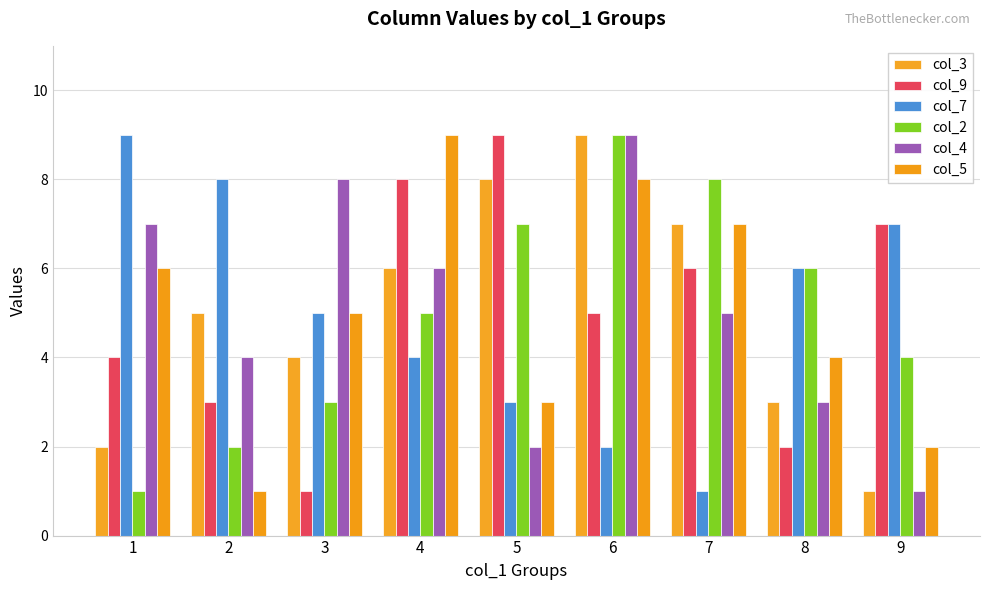

What is the value of the col_7 bar at the 1st from the left?

9